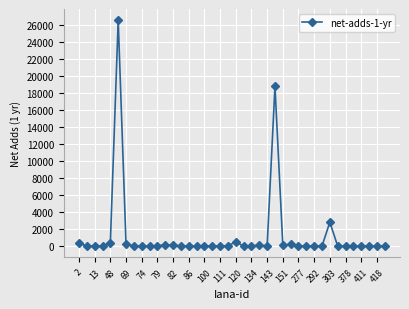

What is the difference between the maximum and minimum values?

26613